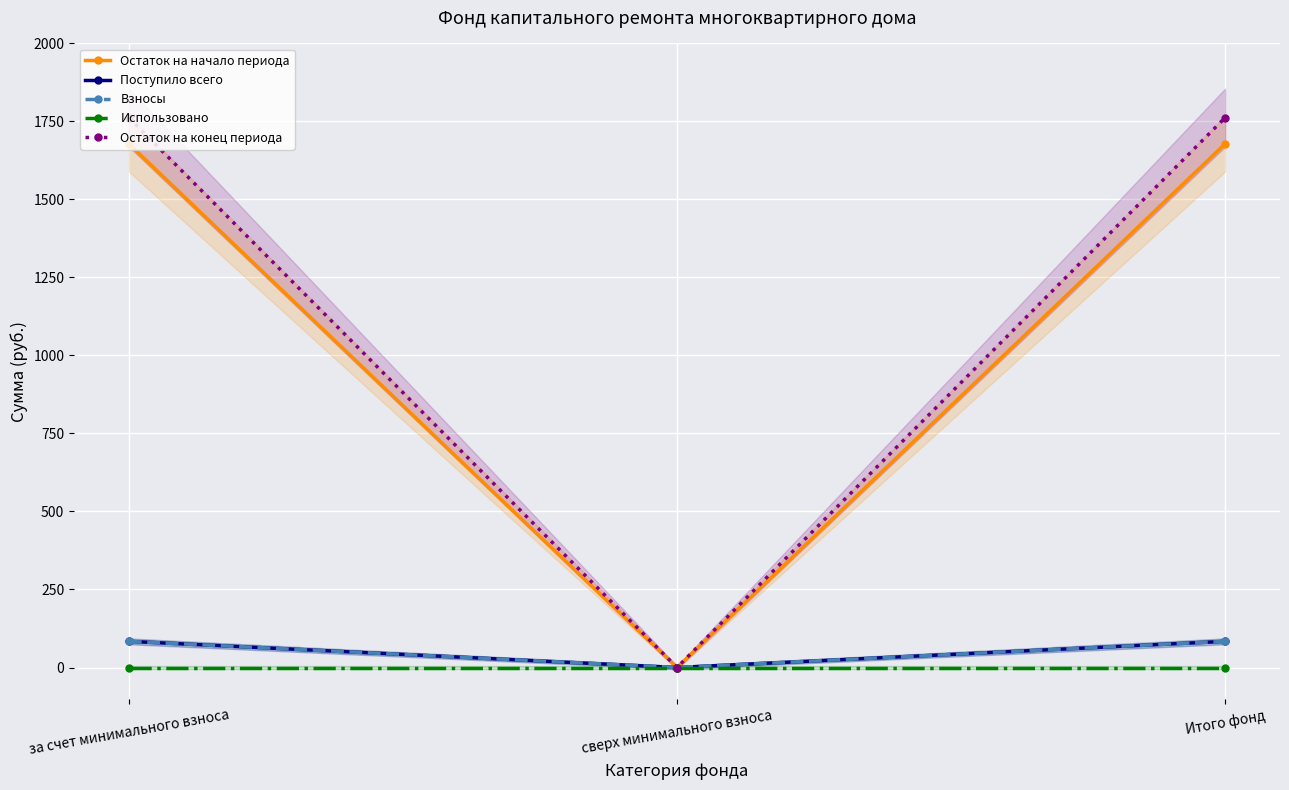

How many values in the Взносы series are below 83?

1